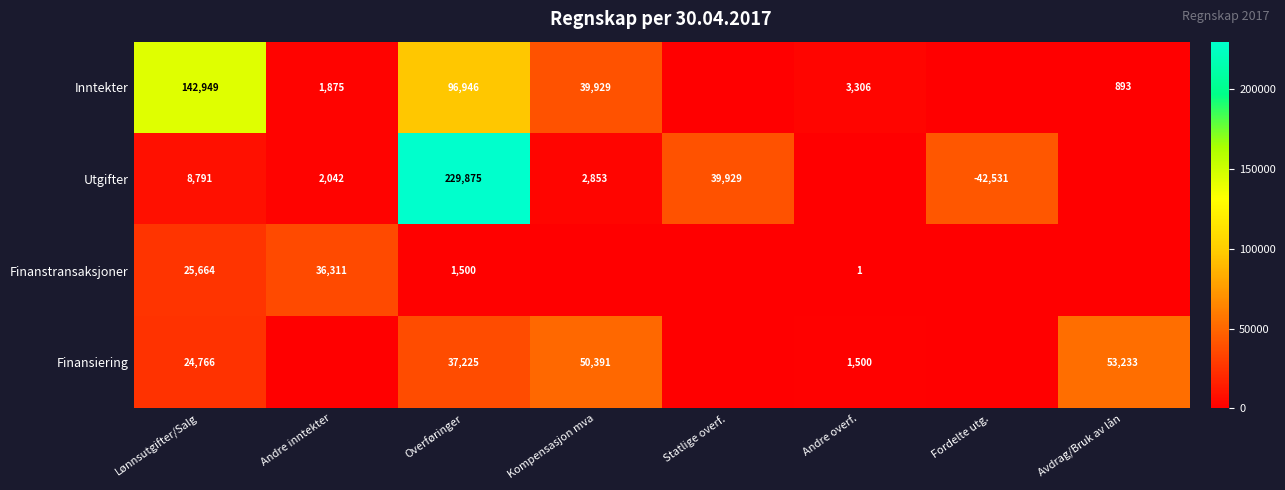

Is it true that Finansiering equals 50391 at Kompensasjon mva?

True